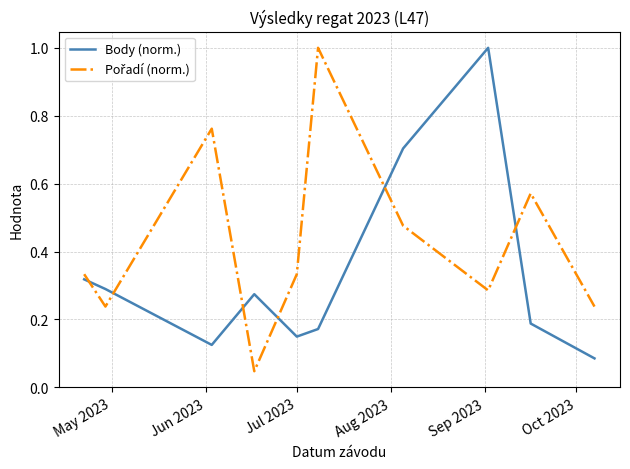

What is the maximum value shown in the chart?

1.0